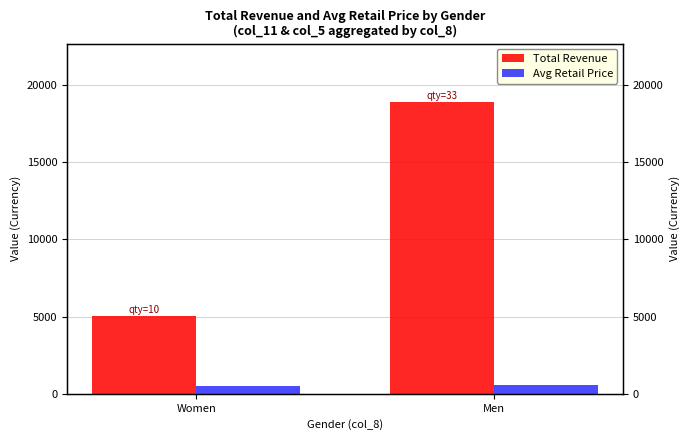

How many distinct data groups are displayed?

2